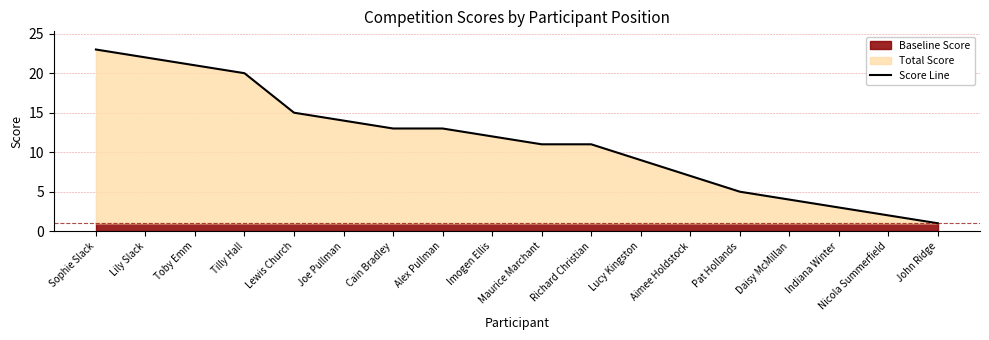

What is the label of the 8th point from the right?

Richard Christian